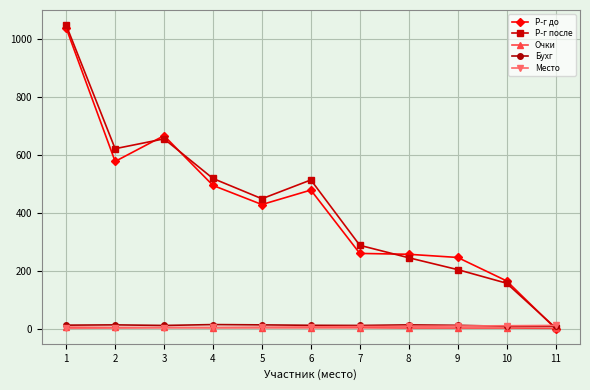

Which series has the widest spread of values?

Р-г после